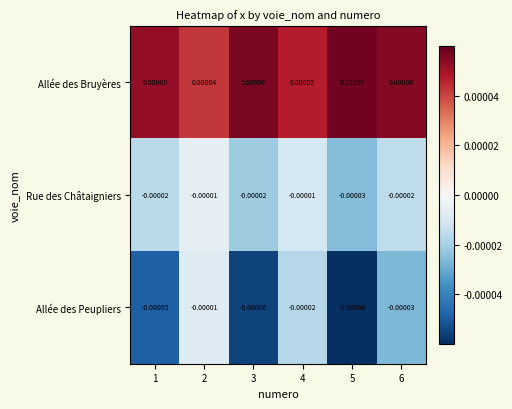

Which series has the widest spread of values?

Allée des Peupliers